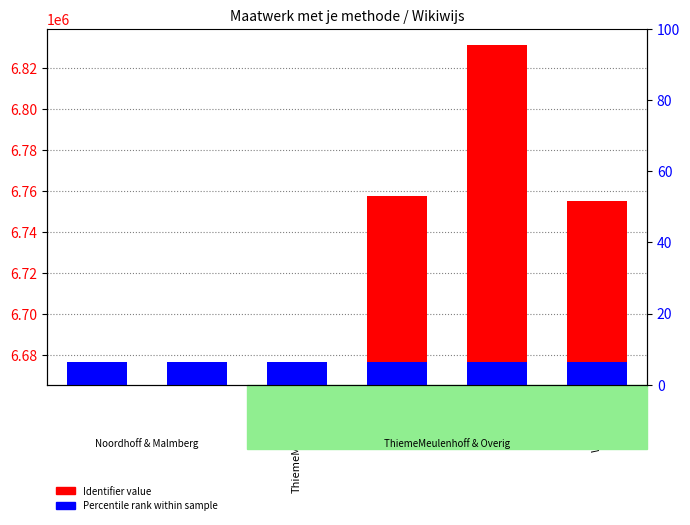

At Malmberg, list the series in order from largest to smallest.

Percentile rank, Identifier value